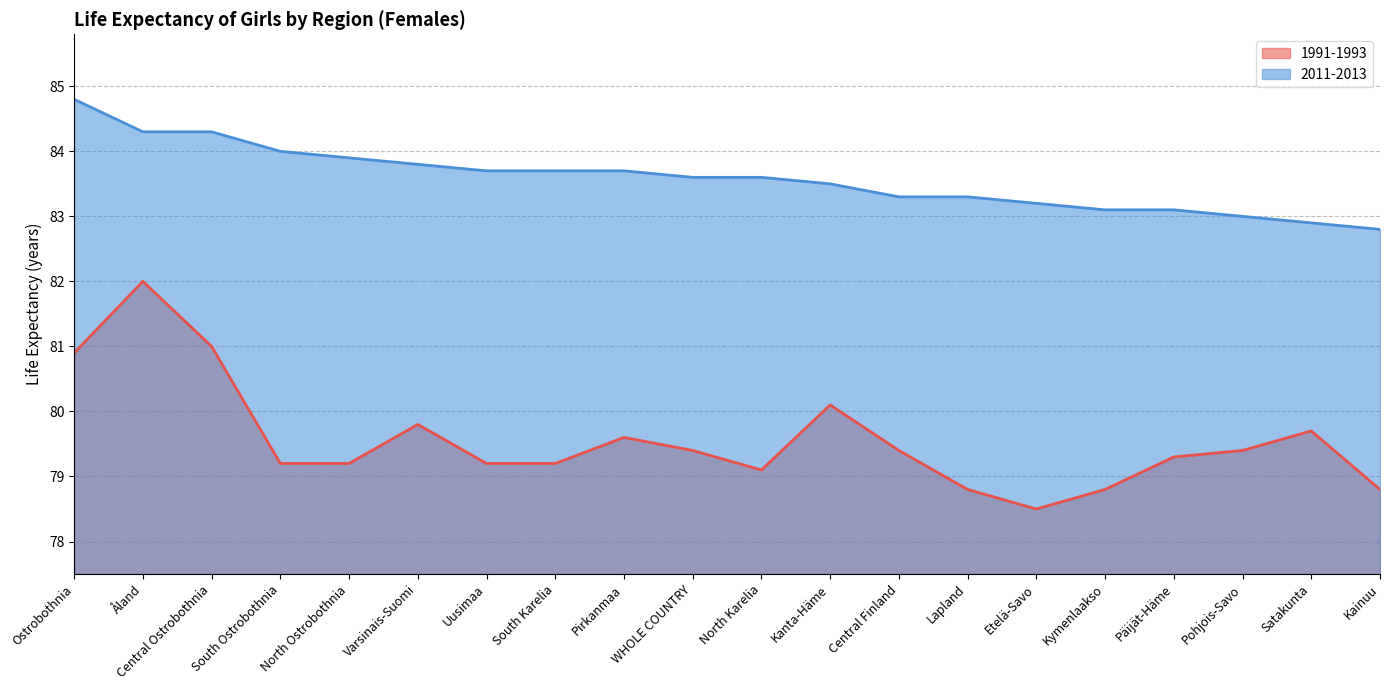

True or false: 2011-2013 and 1991-1993 intersect in this chart.

False